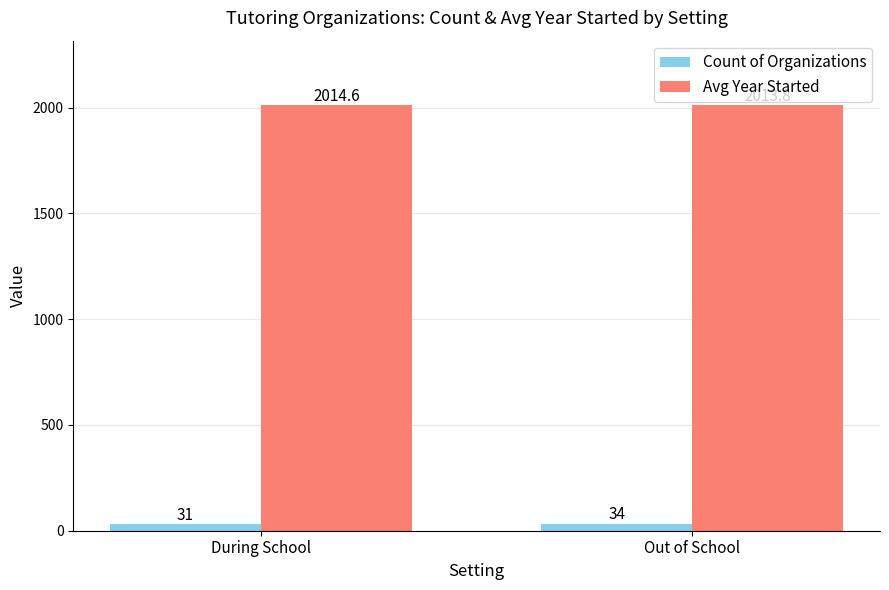

Reading right to left, transcribe all the data shown in this chart.

Count of Organizations: Out of School=34.0	During School=31.0
Avg Year Started: Out of School=2013.8	During School=2014.6